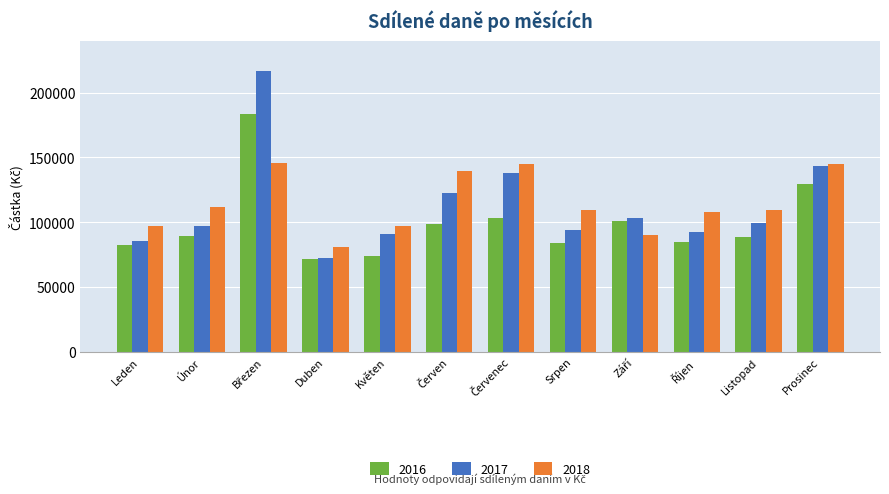

What is the difference between the maximum and minimum values in the 2017 series?

144378.7